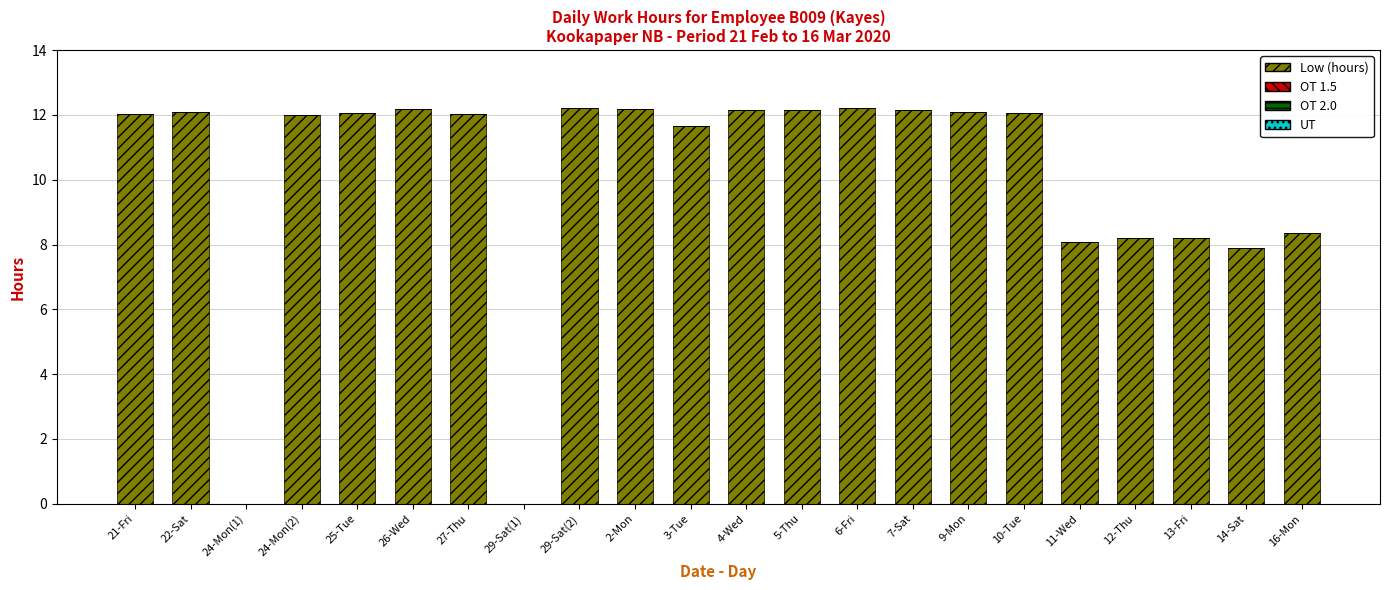

What is the sum of all values?

222.0